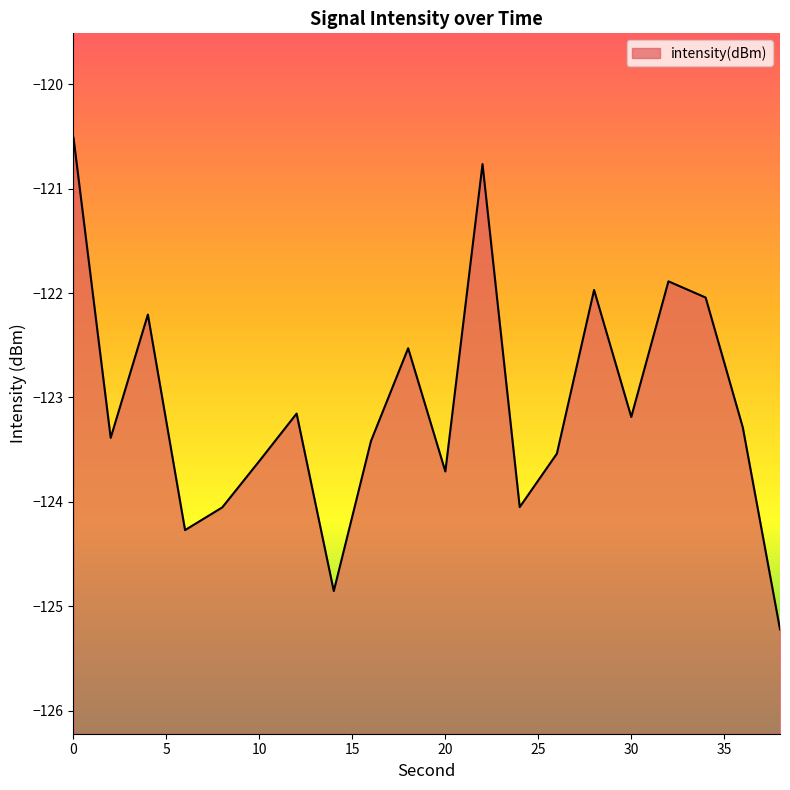

How many interior local valleys (lower than both neighbors) does the data have?

6